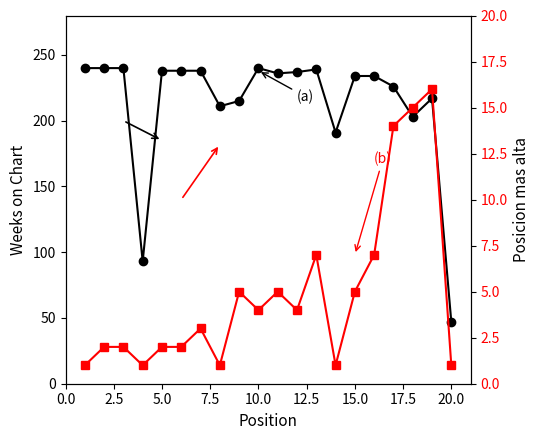

True or false: Posicion mas alta and Weeks on Chart cross at least once.

False